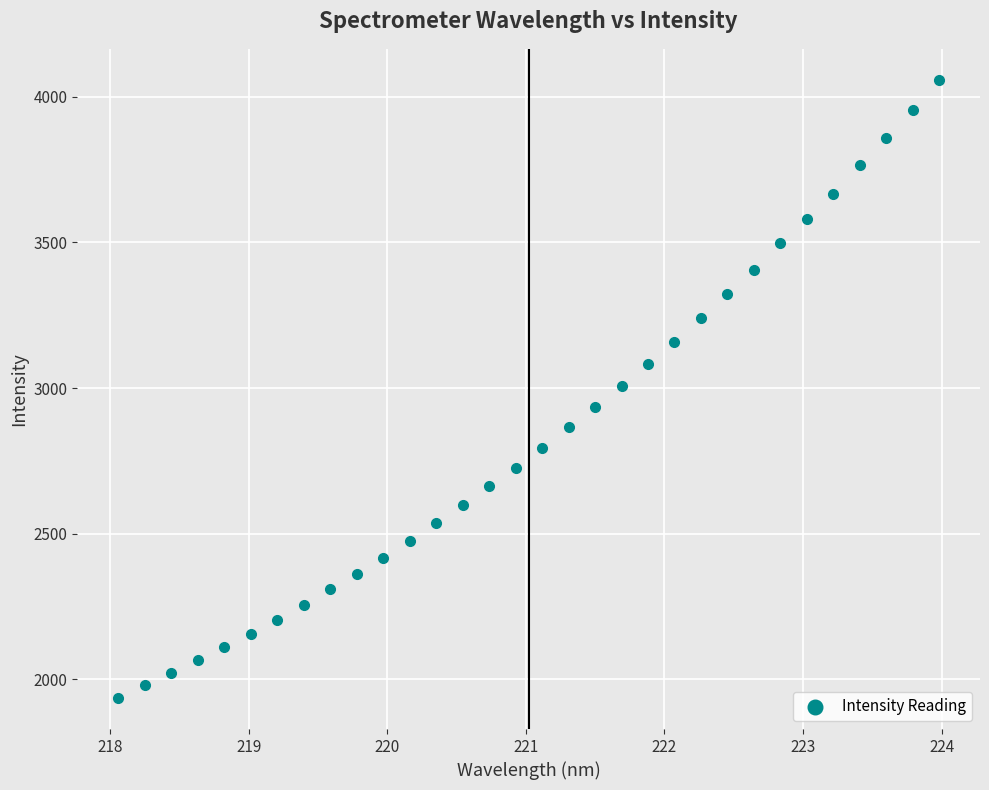

What is the range of Y values (max minus min)?

2121.7